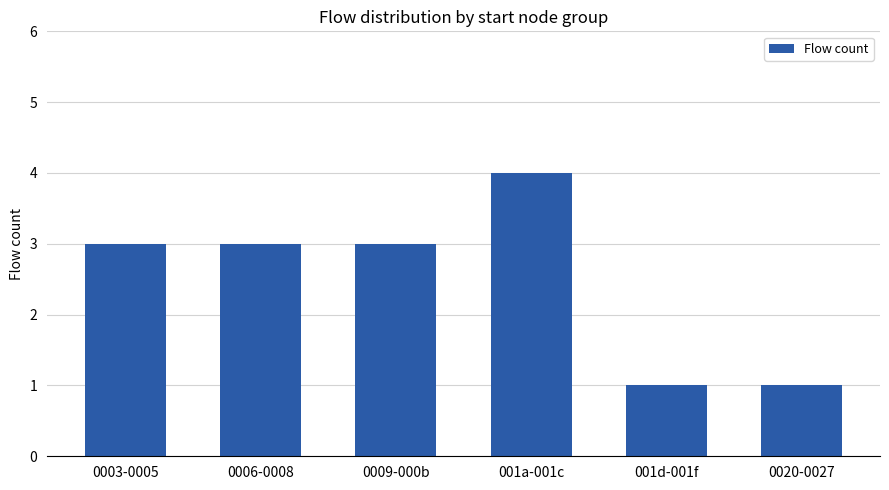

Which category has the highest value across all series?

001a-001c